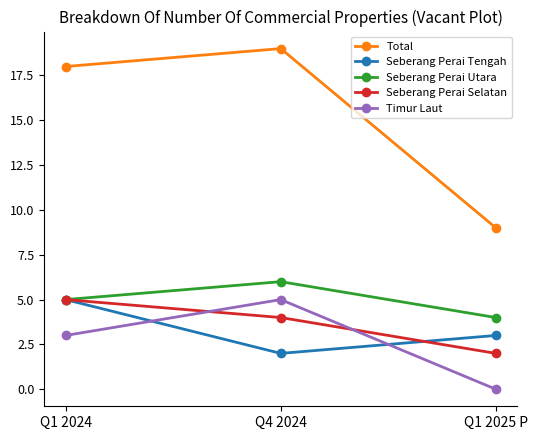

True or false: Timur Laut has a value of 3 at Q1 2024.

True